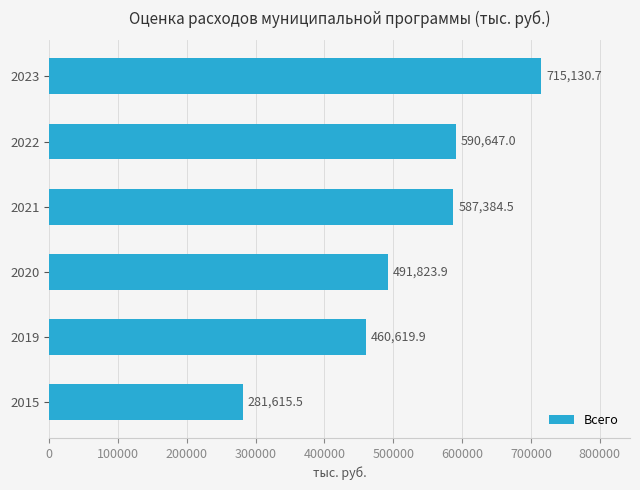

Reading bottom to top, extract all data points from this chart.

2015=281615.5	2019=460619.9	2020=491823.9	2021=587384.5	2022=590647.0	2023=715130.7